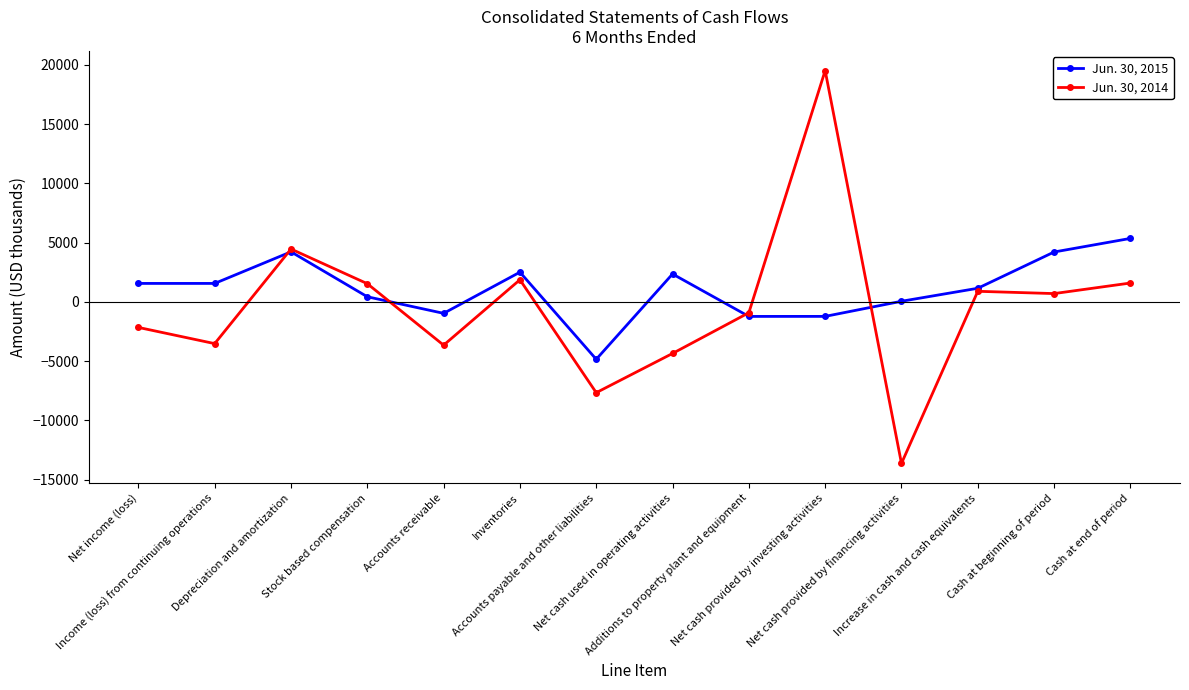

Which category has the lowest value in the Jun. 30, 2014 series?

Net cash provided by financing activities